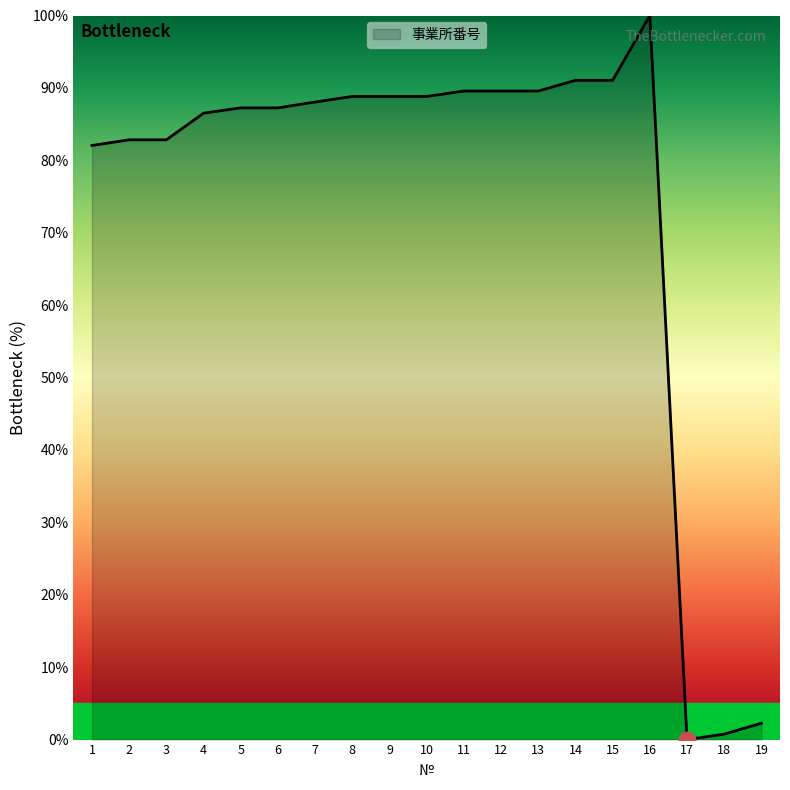

The chart shows a value of 54.5 at 7. True or false?

False